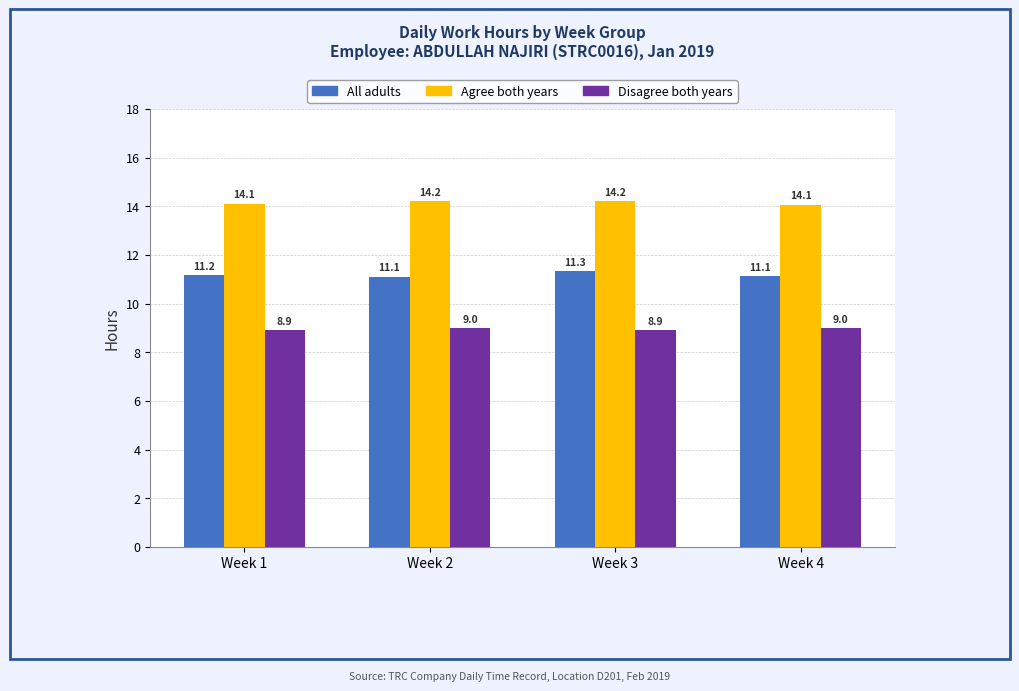

The value of Agree both years at Week 3 is 14.2. True or false?

True